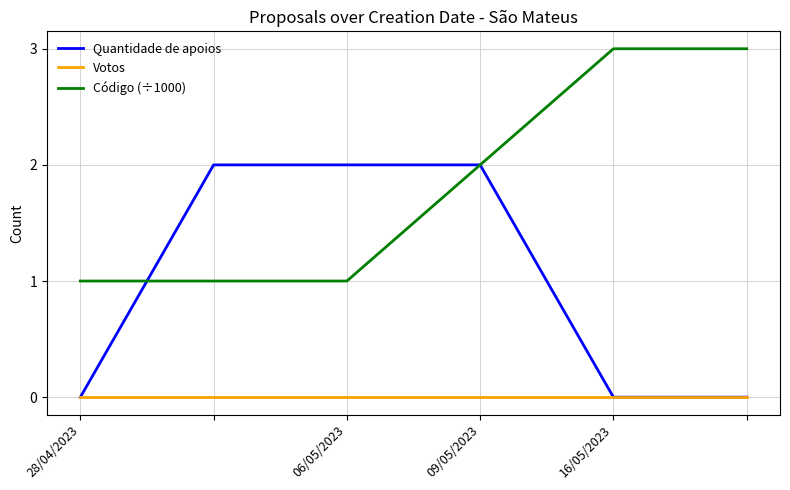

What is the greatest value displayed?

3